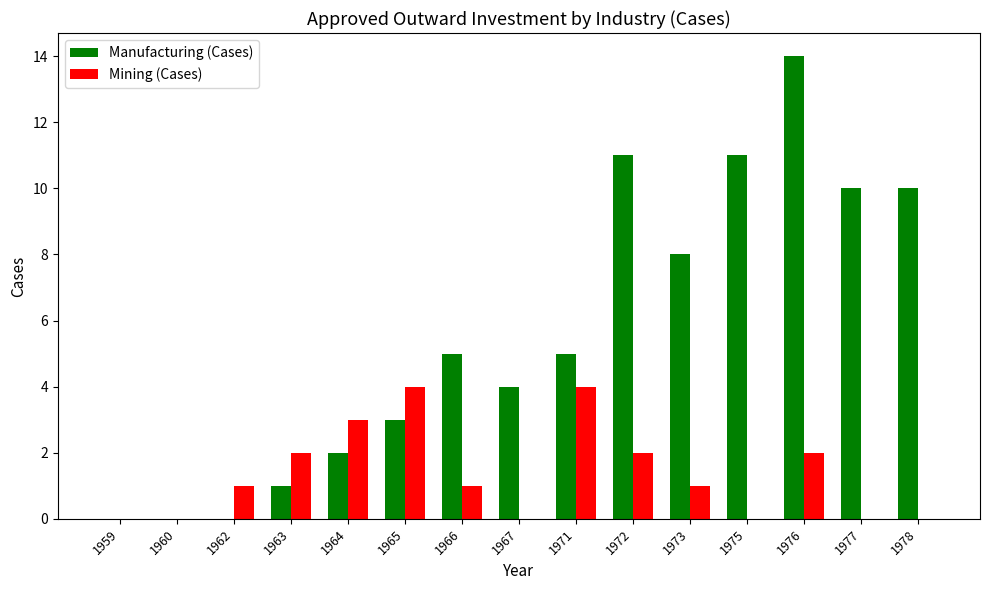

Is it true that Mining (Cases) equals 2 at 1965?

False